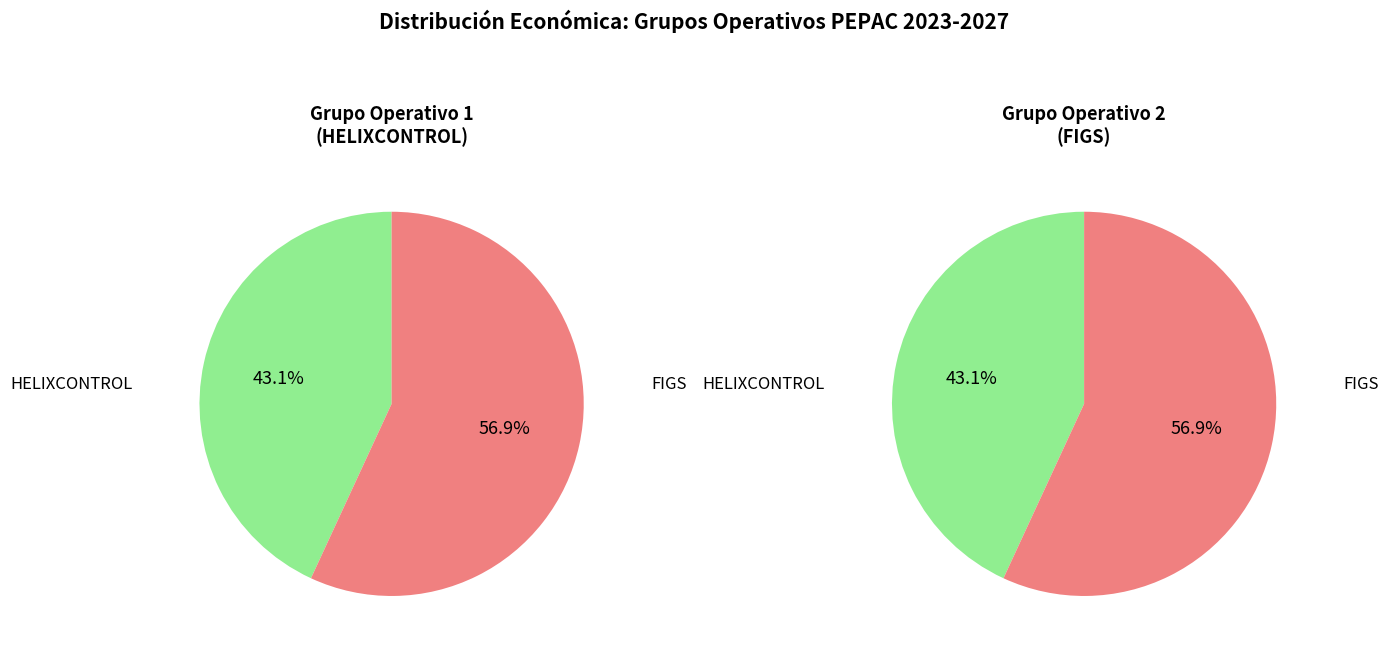

Which category accounts for the majority?

FIGS